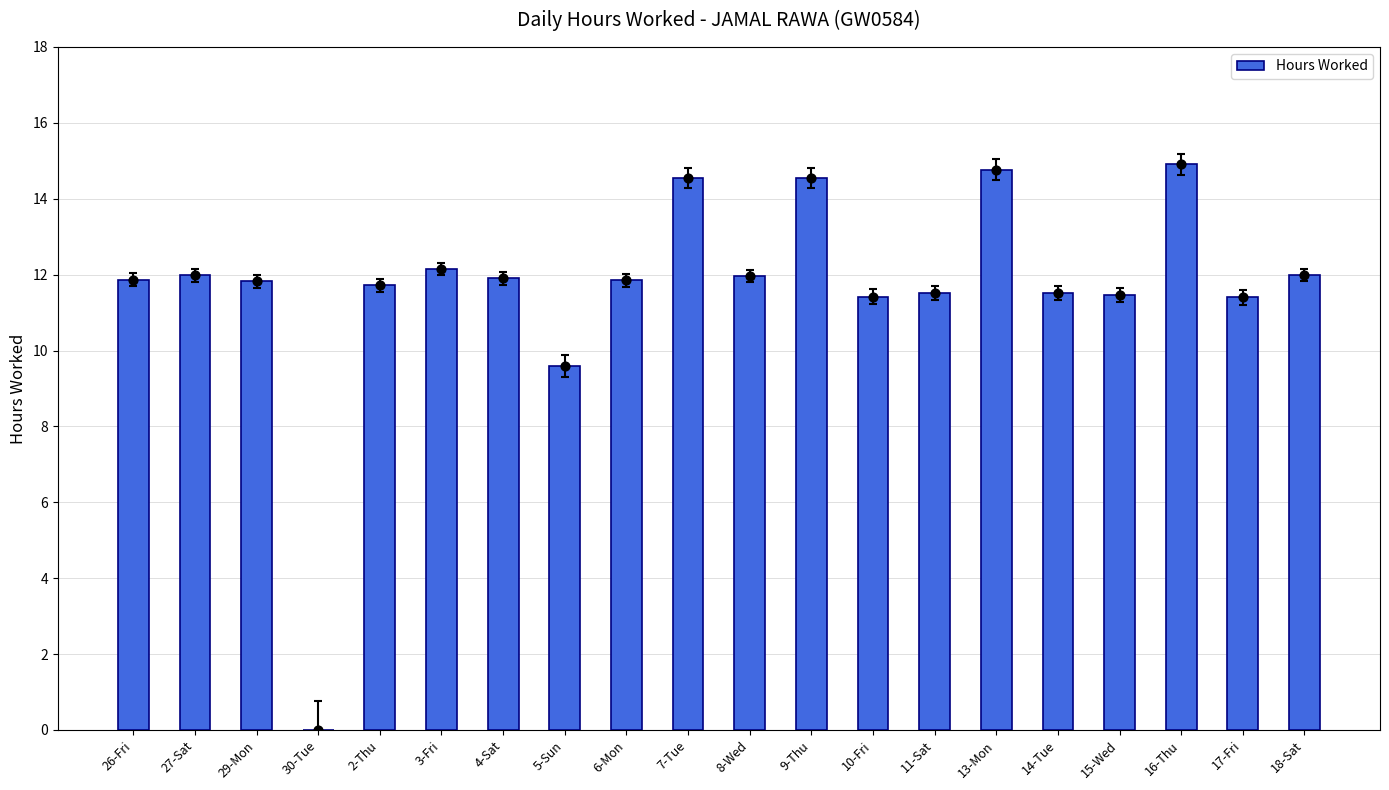

What is the change in value from 8-Wed to 14-Tue?

-0.5